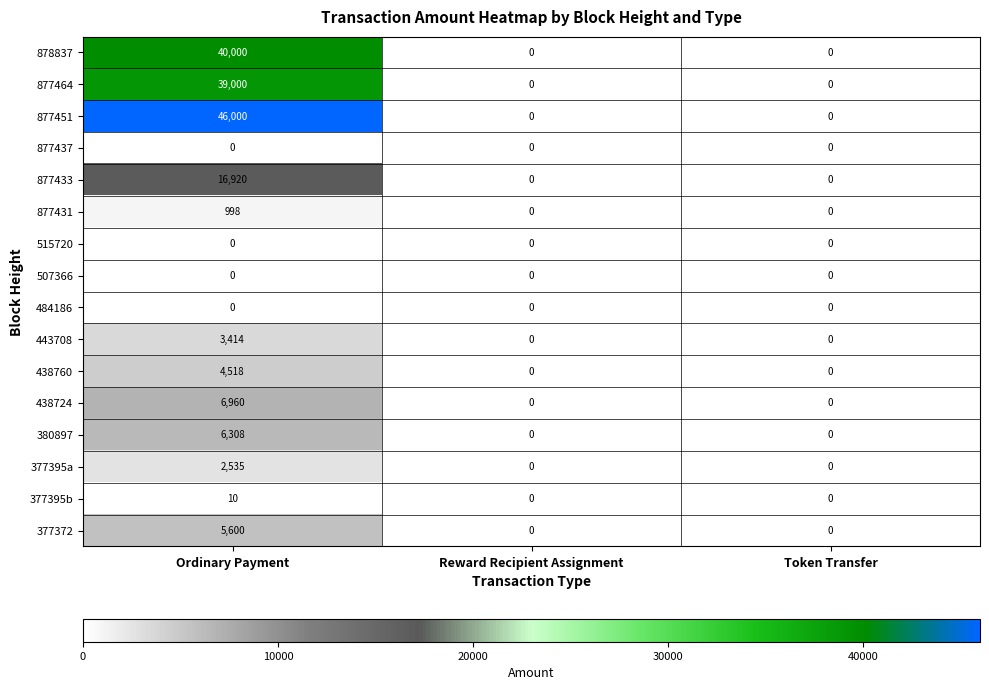

The 877451 series shows 46000 at Ordinary Payment. True or false?

True